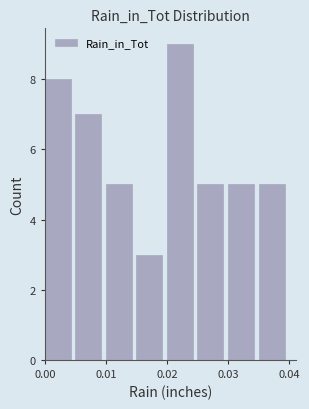

Over which range of the x-axis is the bar tallest?

0.020 to 0.025